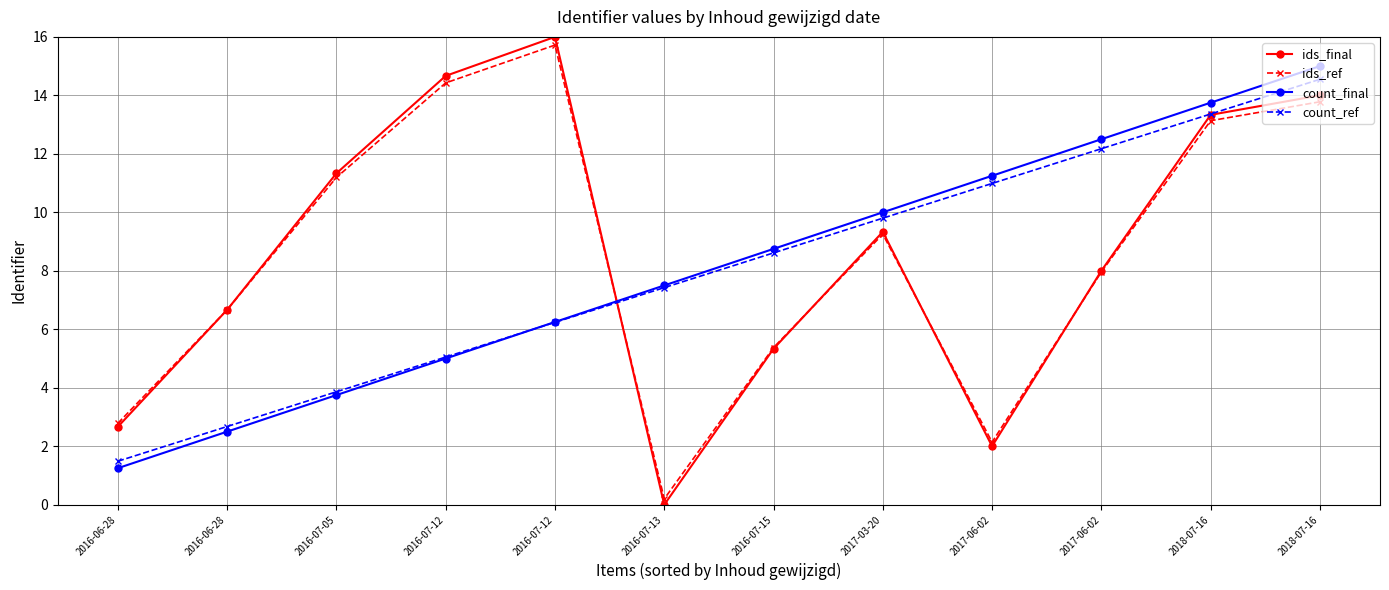

At which category is the sum across all series the highest?

2018-07-16